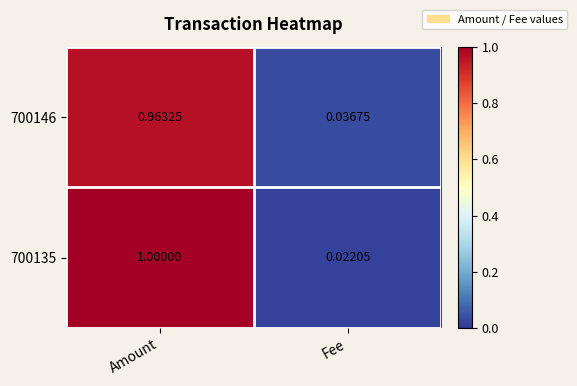

Which category has the lowest value across all series?

Fee